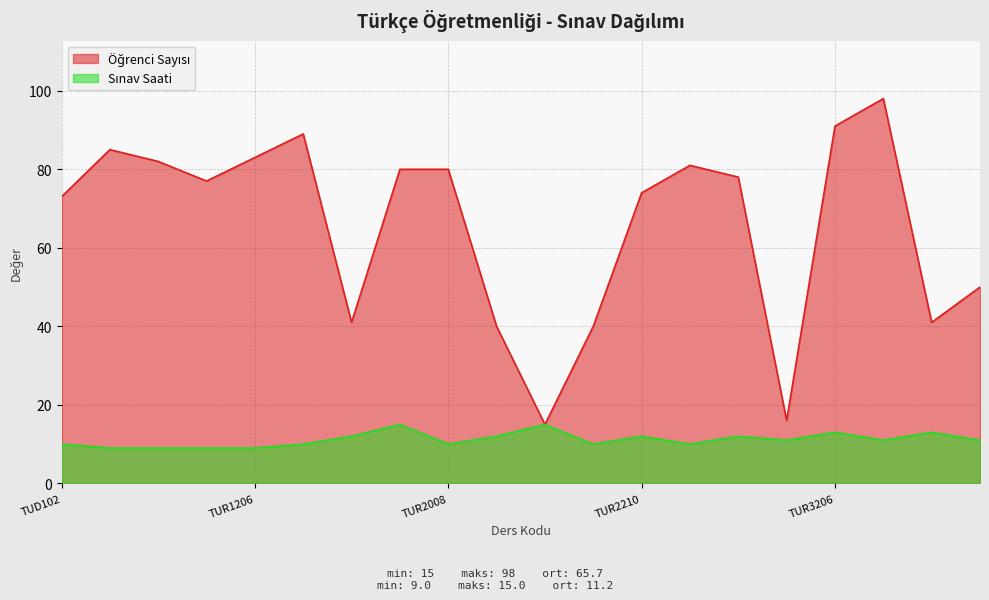

How many values in the Sınav Saati series exceed 11?

8